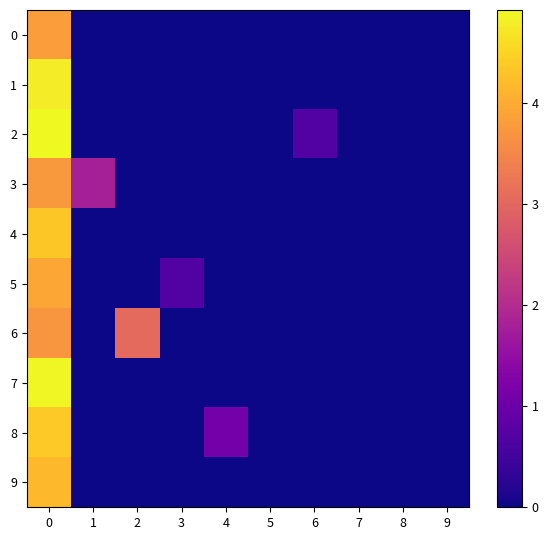

Reading left to right, transcribe all the data shown in this chart.

0: 0=3.8	1=0.0	2=0.0	3=0.0	4=0.0	5=0.0	6=0.0	7=0.0	8=0.0	9=0.0
1: 0=4.8	1=0.0	2=0.0	3=0.0	4=0.0	5=0.0	6=0.0	7=0.0	8=0.0	9=0.0
2: 0=4.9	1=0.0	2=0.0	3=0.0	4=0.0	5=0.0	6=0.7	7=0.0	8=0.0	9=0.0
3: 0=3.8	1=1.8	2=0.0	3=0.0	4=0.0	5=0.0	6=0.0	7=0.0	8=0.0	9=0.0
4: 0=4.3	1=0.0	2=0.0	3=0.0	4=0.0	5=0.0	6=0.0	7=0.0	8=0.0	9=0.0
5: 0=4.0	1=0.0	2=0.0	3=0.7	4=0.0	5=0.0	6=0.0	7=0.0	8=0.0	9=0.0
6: 0=3.7	1=0.0	2=3.0	3=0.0	4=0.0	5=0.0	6=0.0	7=0.0	8=0.0	9=0.0
7: 0=4.9	1=0.0	2=0.0	3=0.0	4=0.0	5=0.0	6=0.0	7=0.0	8=0.0	9=0.0
8: 0=4.4	1=0.0	2=0.0	3=0.0	4=1.1	5=0.0	6=0.0	7=0.0	8=0.0	9=0.0
9: 0=4.2	1=0.0	2=0.0	3=0.0	4=0.0	5=0.0	6=0.0	7=0.0	8=0.0	9=0.0